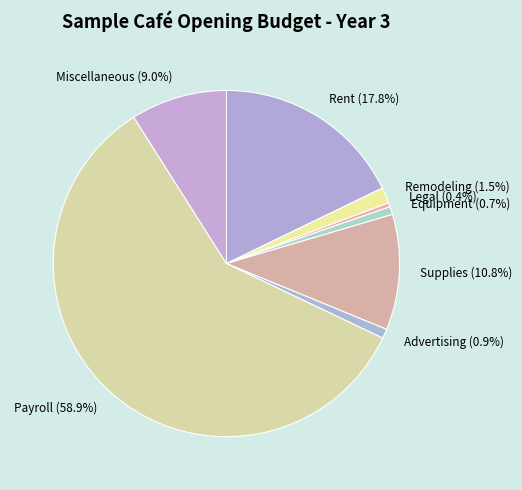

Which has a higher value, Supplies (10.8%) or Rent (17.8%)?

Rent (17.8%)